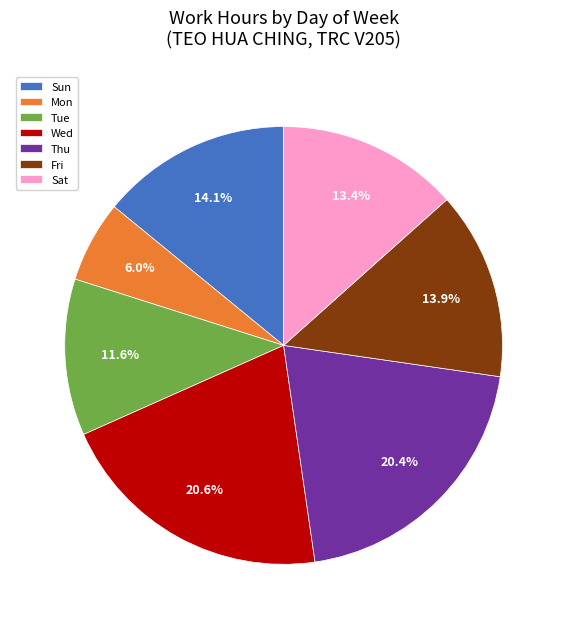

Count the number of slices in the pie.

7